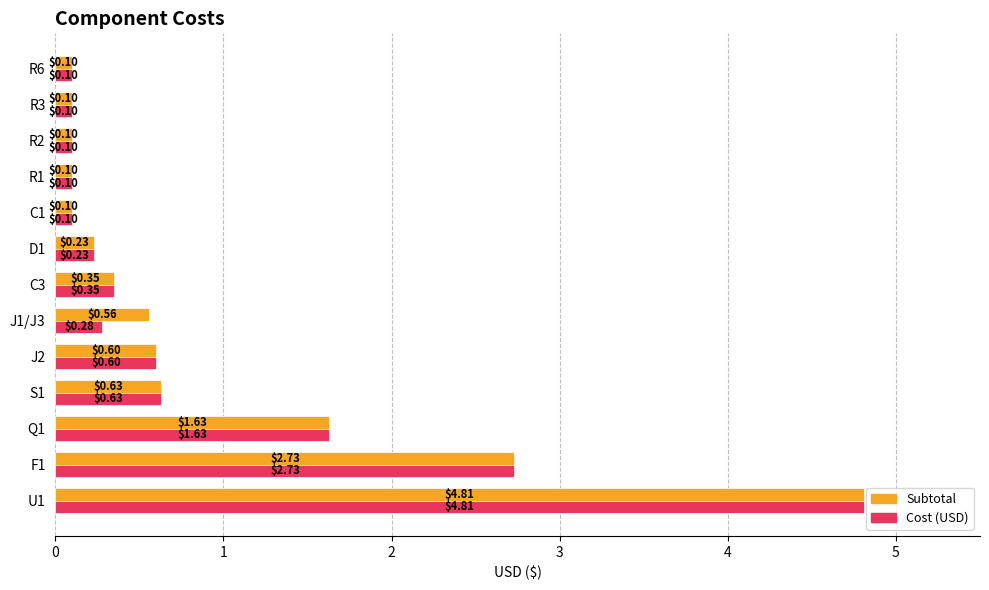

Is the value of Cost (USD) at U1 greater than the value of Subtotal at Q1?

Yes